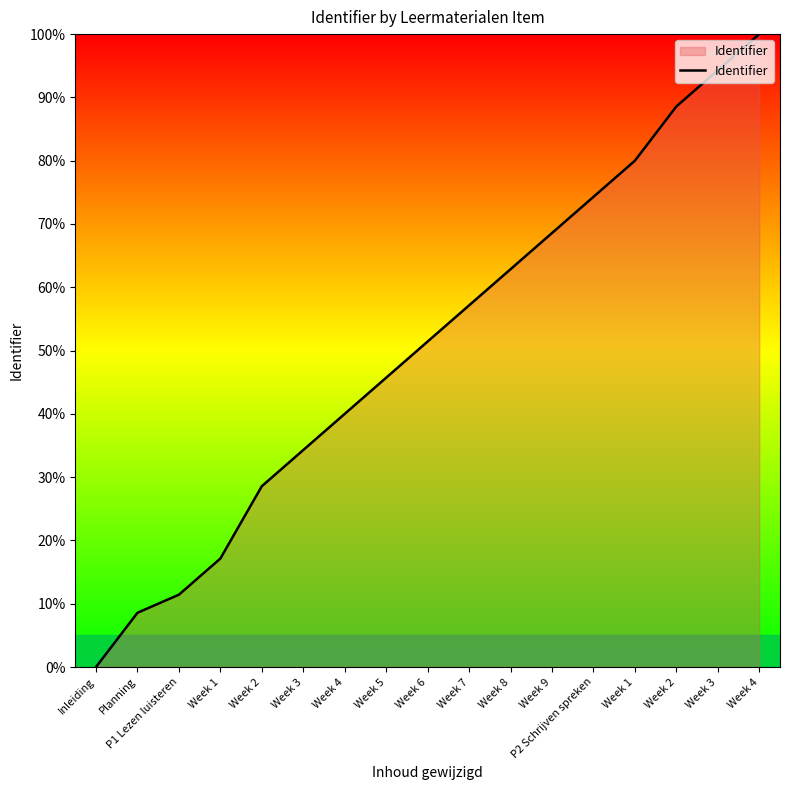

Does the chart have visible grid lines?

No